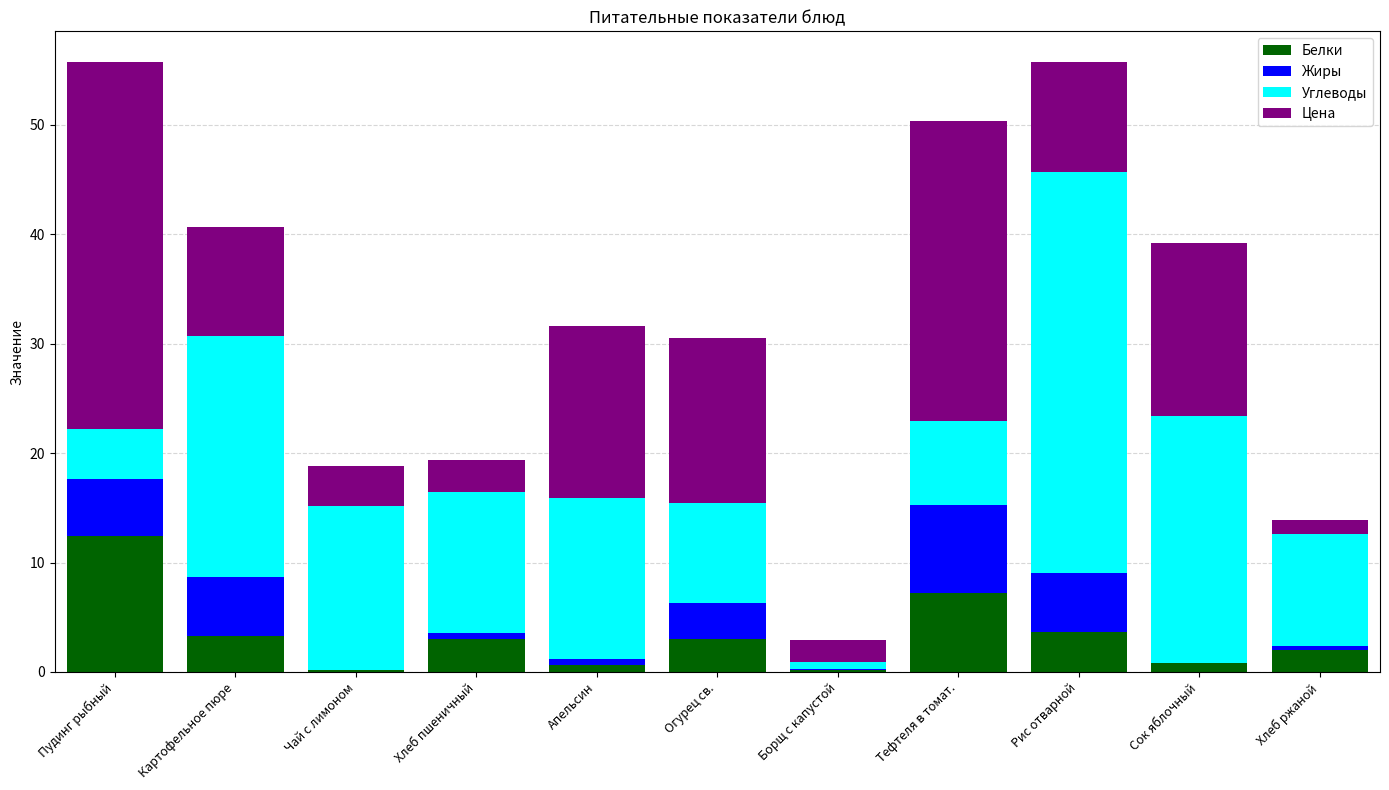

At which label does Белки reach its peak?

Пудинг рыбный